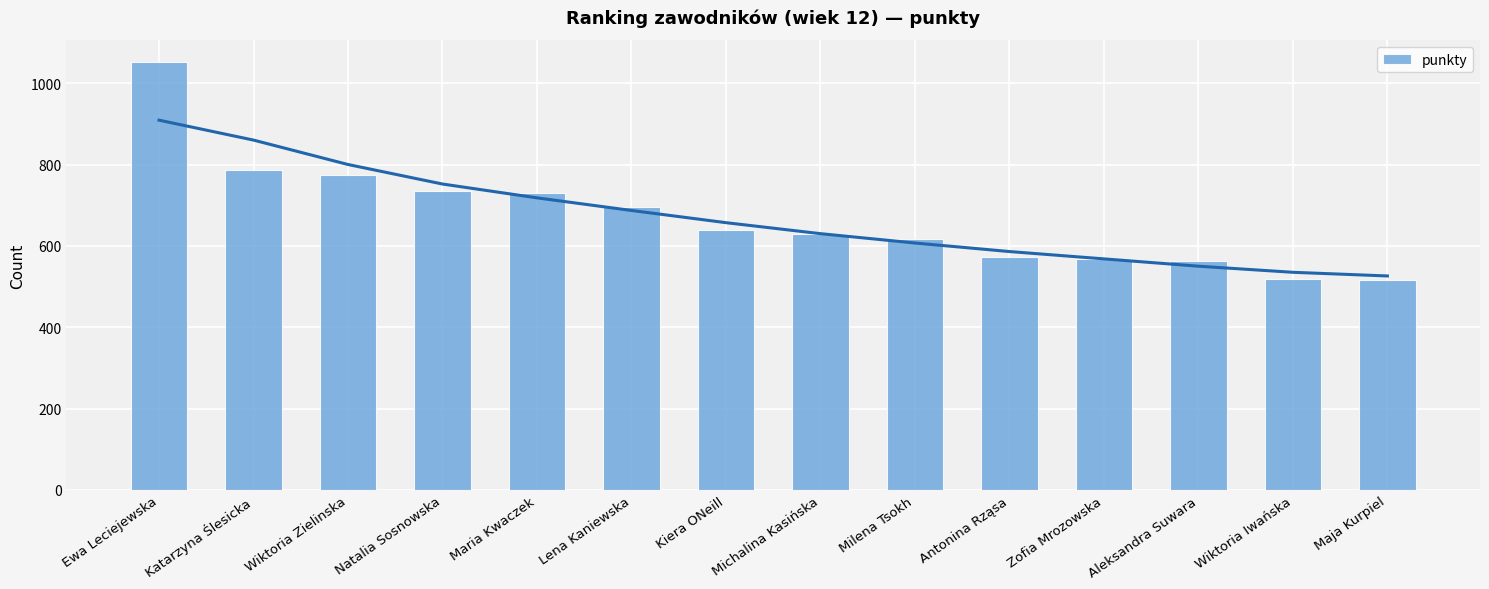

What is the sum of all values?

9393